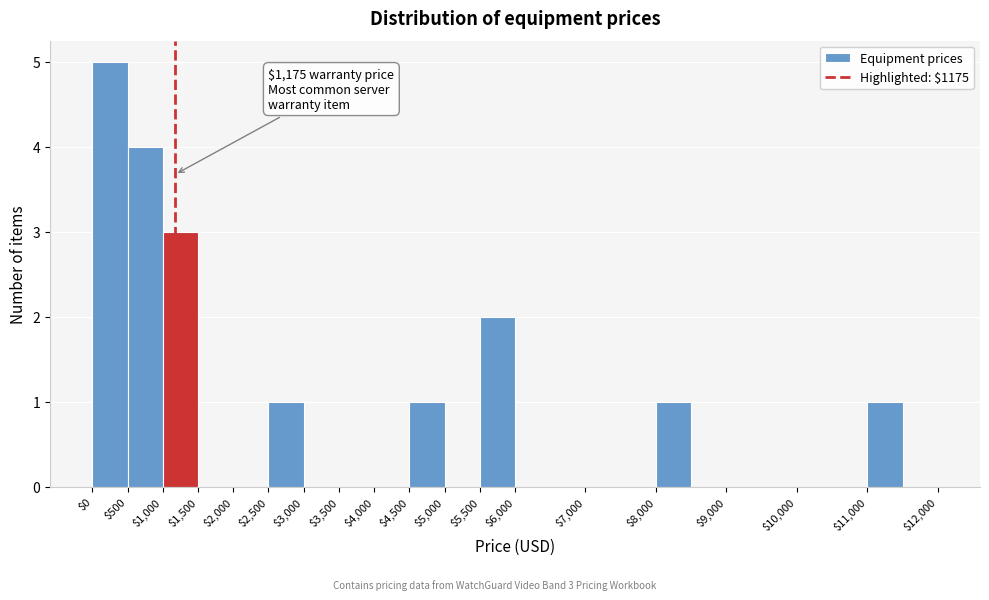

Which range on the x-axis has the tallest bar?

0 to 500